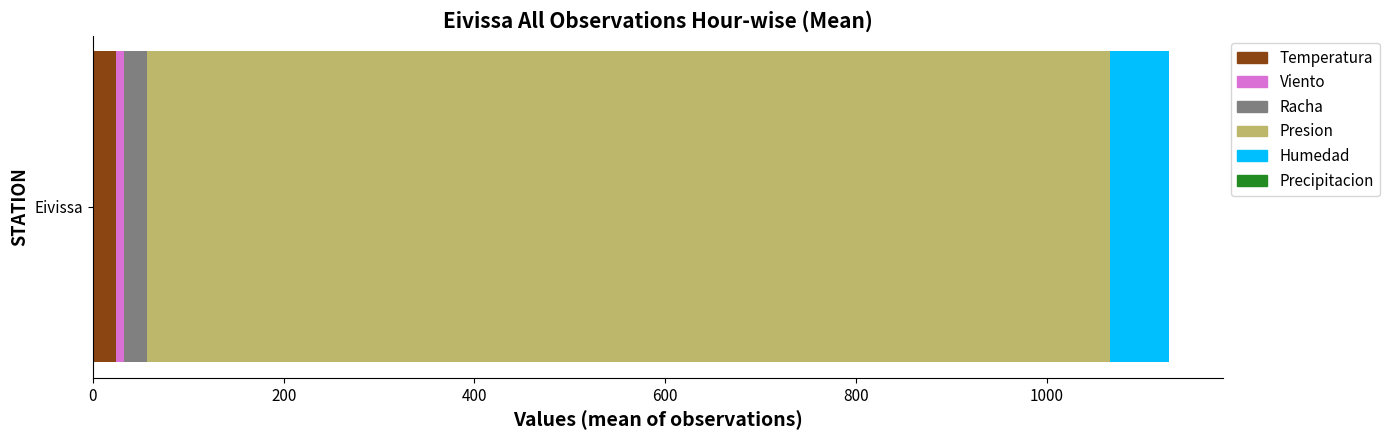

How many series are shown in this chart?

5